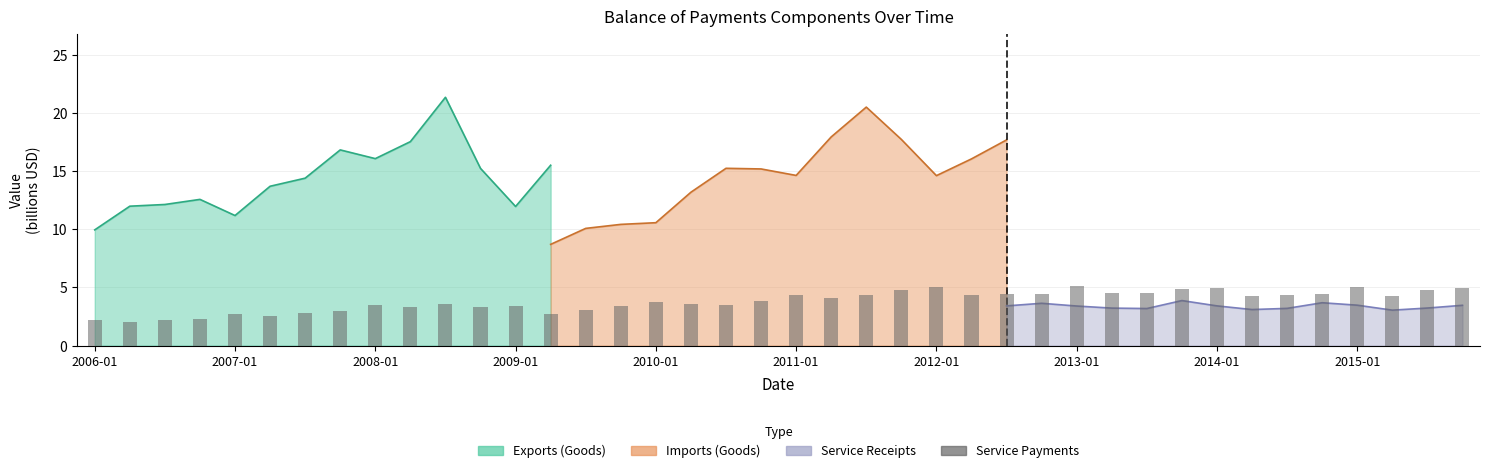

What is the value of the 5th bar from the left?

2.7